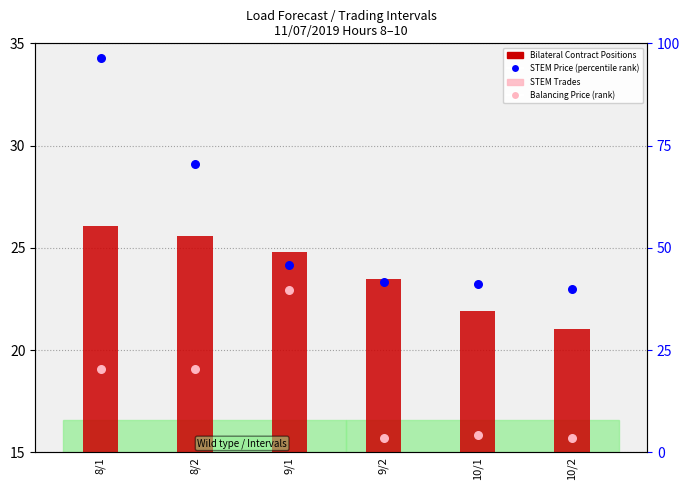

Which series contains the lowest Y value?

Balancing Price (rank)